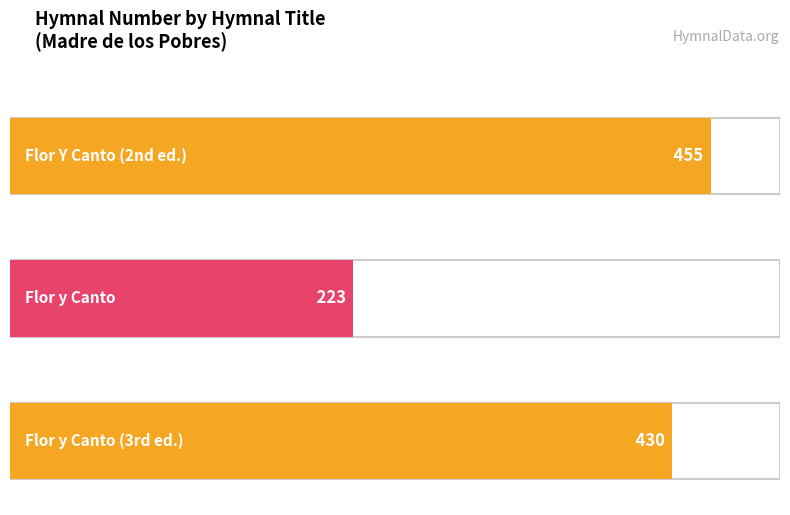

What is the change in value from Flor y Canto to Flor y Canto (3rd ed.)?

+207